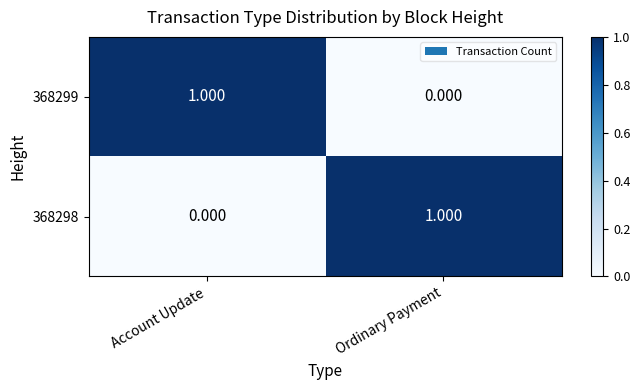

At which label is 368298 closest to 0?

Account Update